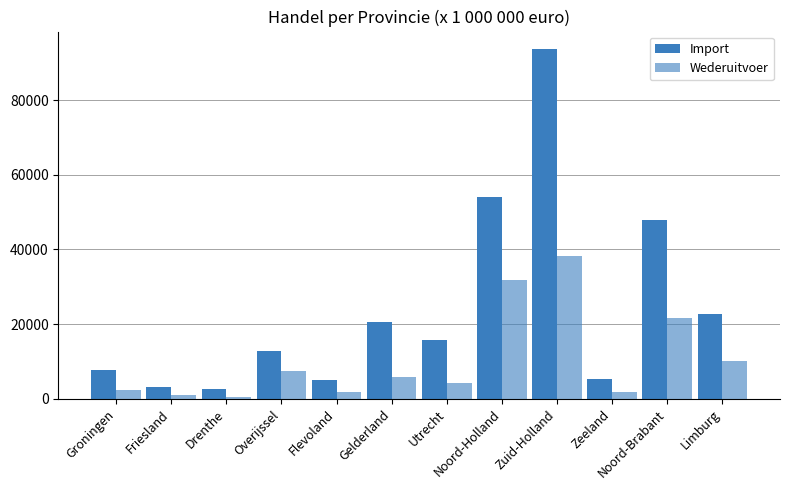

What is the difference between the Import values at Noord-Holland and Drenthe?

51286